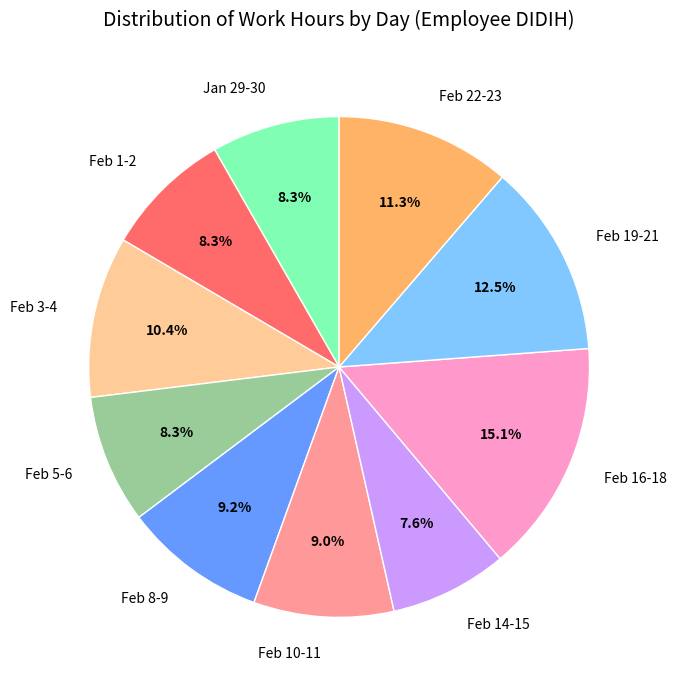

What is the smallest slice in the pie chart?

Feb 14-15